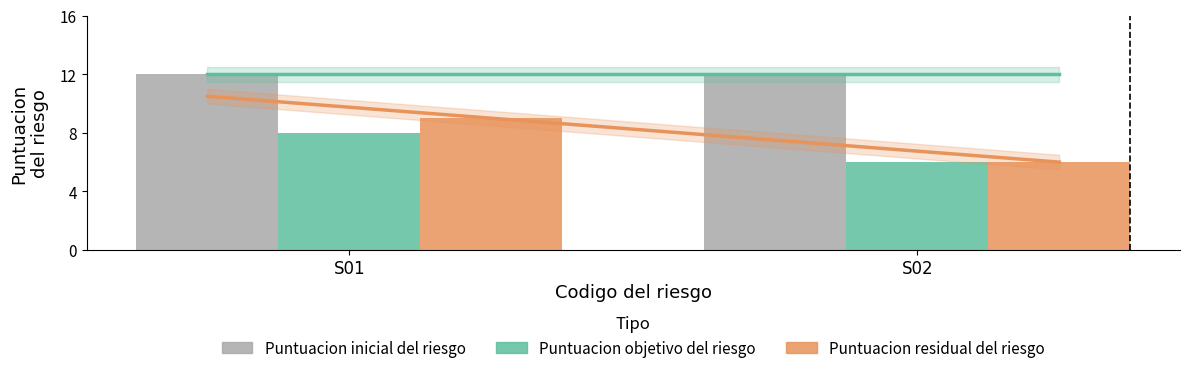

What is the maximum value shown in the chart?

12